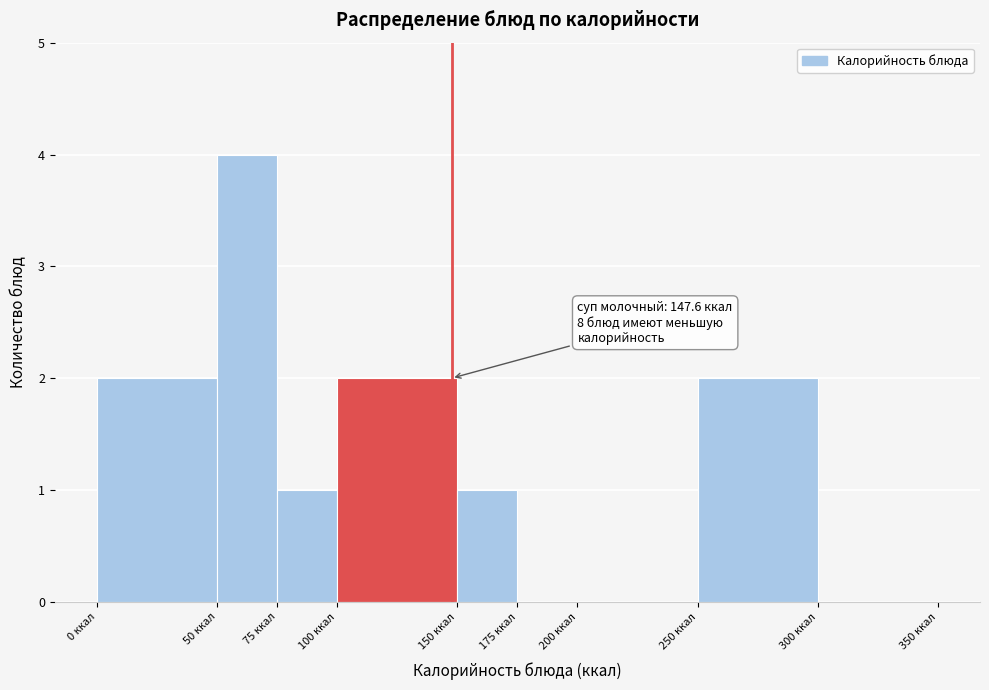

Which range on the x-axis has the tallest bar?

50 to 75